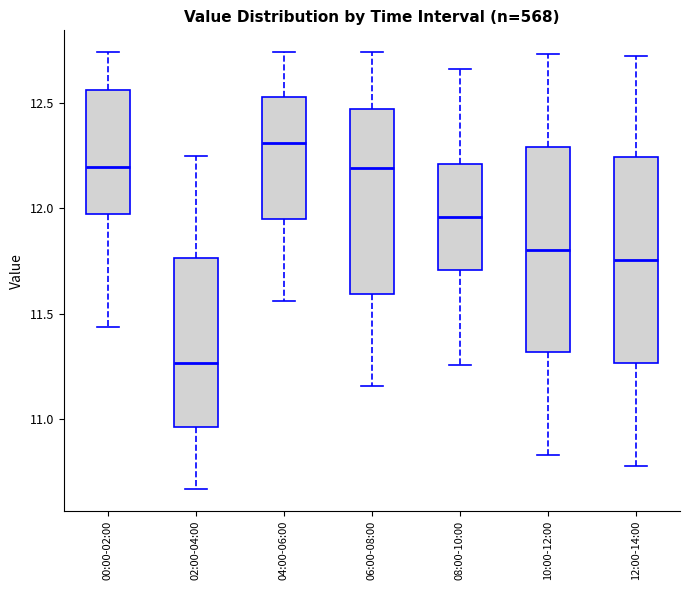

Reading left to right, read every box against the y-axis: the position of its median line, the range the box covers, and the ends of its whiskers. The values are not printed on the chart, so give them approximately, as read against the axis.

00:00-02:00: median 12.20, box 11.95 to 12.55, whiskers 11.45 to 12.75
02:00-04:00: median 11.25, box 10.95 to 11.75, whiskers 10.65 to 12.25
04:00-06:00: median 12.30, box 11.95 to 12.55, whiskers 11.55 to 12.75
06:00-08:00: median 12.20, box 11.60 to 12.45, whiskers 11.15 to 12.75
08:00-10:00: median 11.95, box 11.70 to 12.20, whiskers 11.25 to 12.65
10:00-12:00: median 11.80, box 11.30 to 12.30, whiskers 10.85 to 12.75
12:00-14:00: median 11.75, box 11.25 to 12.25, whiskers 10.80 to 12.70